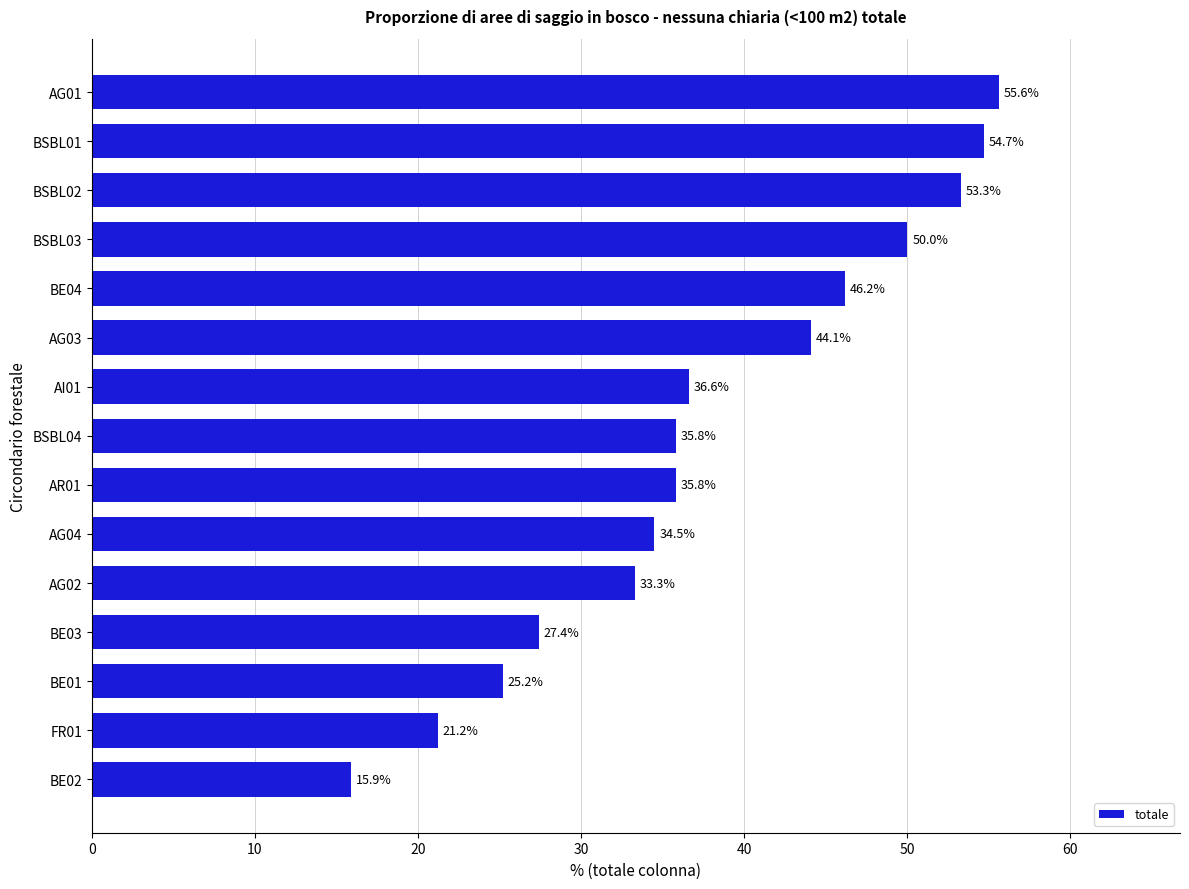

What is the difference between the maximum and second lowest values?

34.4